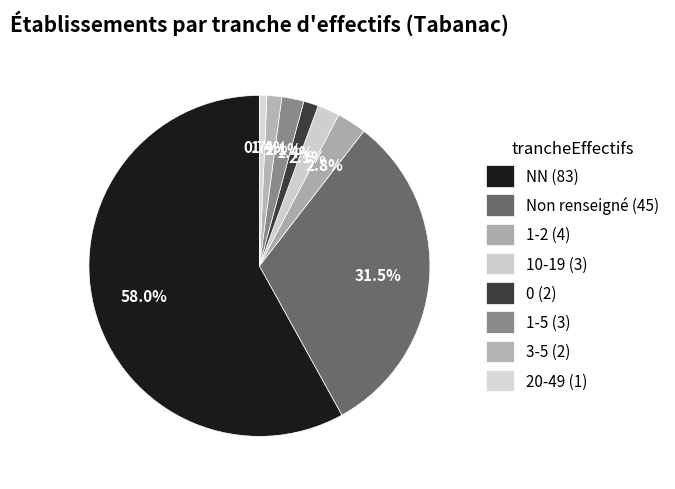

Which category accounts for the majority?

NN